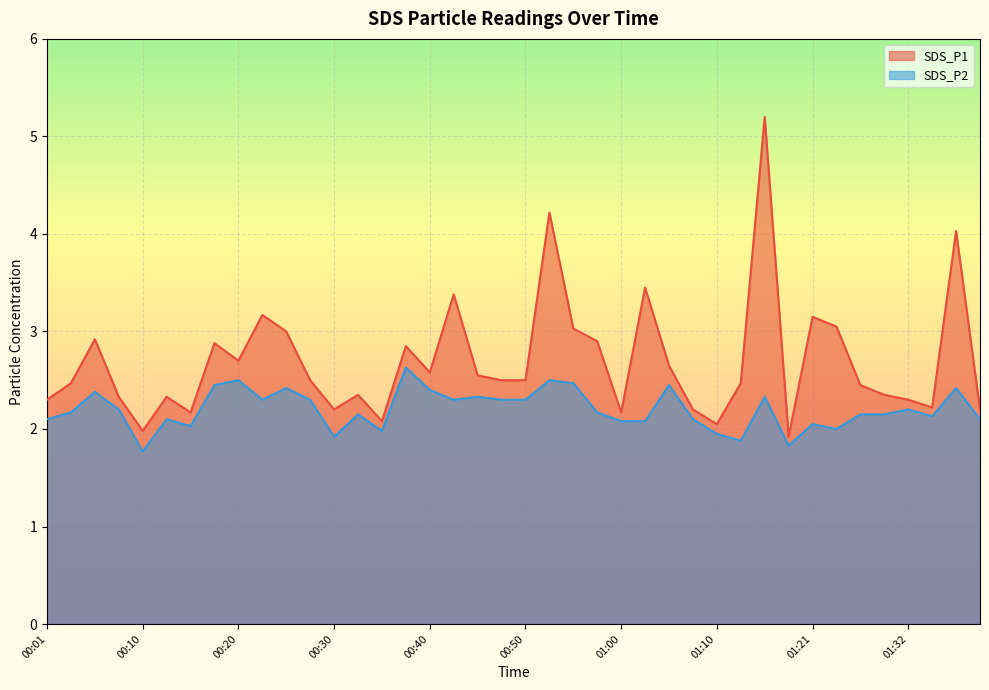

At 00:42, list the series in order from smallest to largest.

SDS_P2, SDS_P1